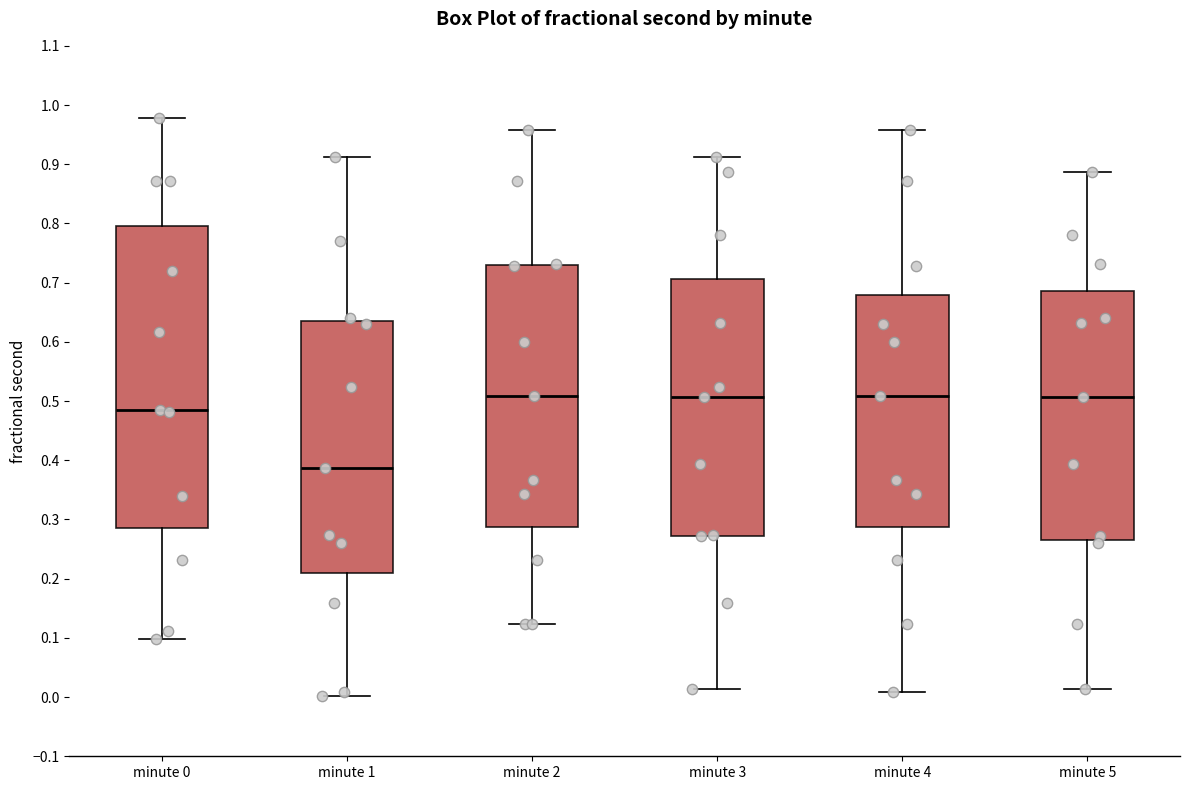

Reading left to right, transcribe this box plot: for each box, give where its median line is, the range the box spans, and where its two whiskers end, as read against the y-axis. The values are not printed on the chart, so give them approximately, as read against the axis.

minute 0: median 0.48, box 0.29 to 0.80, whiskers 0.10 to 0.98
minute 1: median 0.39, box 0.21 to 0.63, whiskers 0.00 to 0.91
minute 2: median 0.51, box 0.29 to 0.73, whiskers 0.12 to 0.96
minute 3: median 0.51, box 0.27 to 0.71, whiskers 0.01 to 0.91
minute 4: median 0.51, box 0.29 to 0.68, whiskers 0.01 to 0.96
minute 5: median 0.51, box 0.27 to 0.69, whiskers 0.01 to 0.89